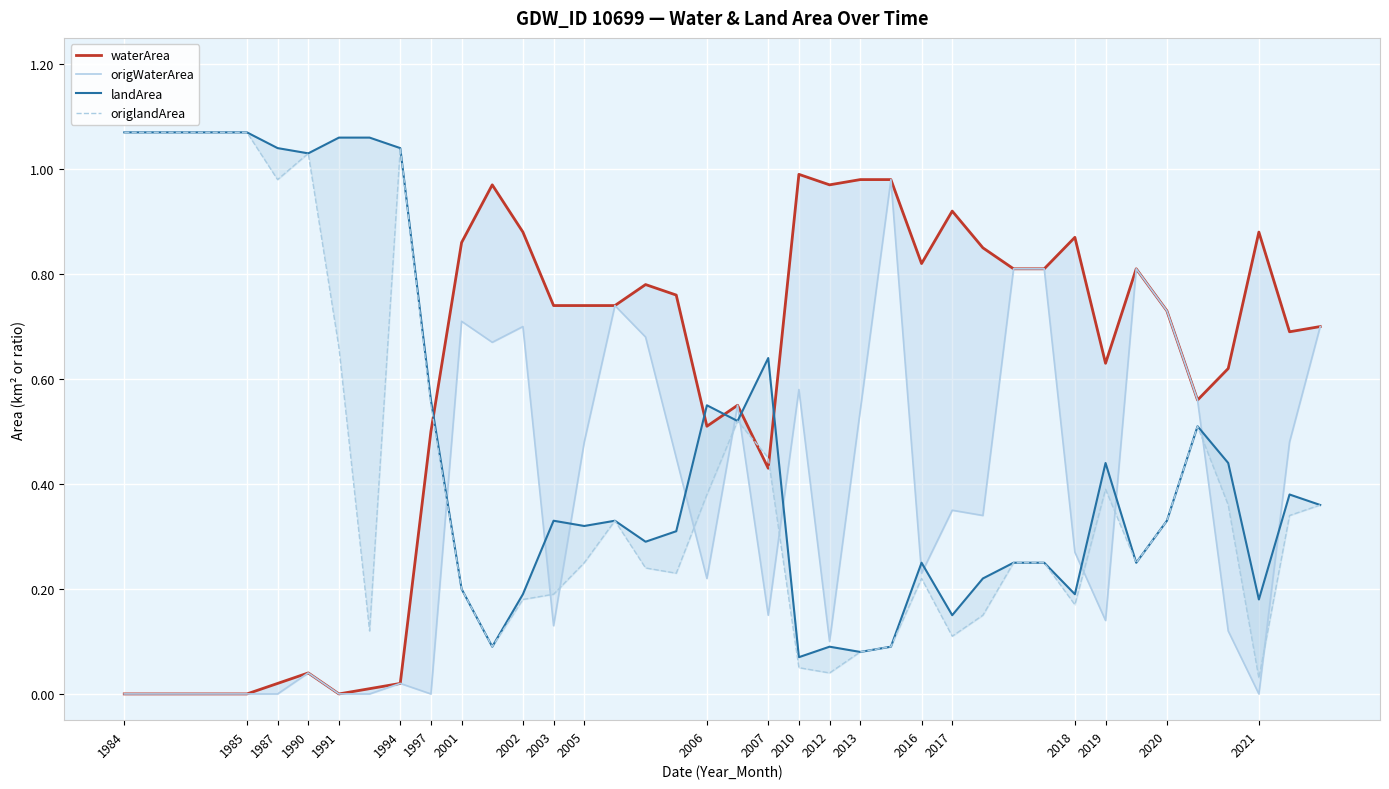

True or false: origWaterArea has a value of 0.0 at 1991.

True